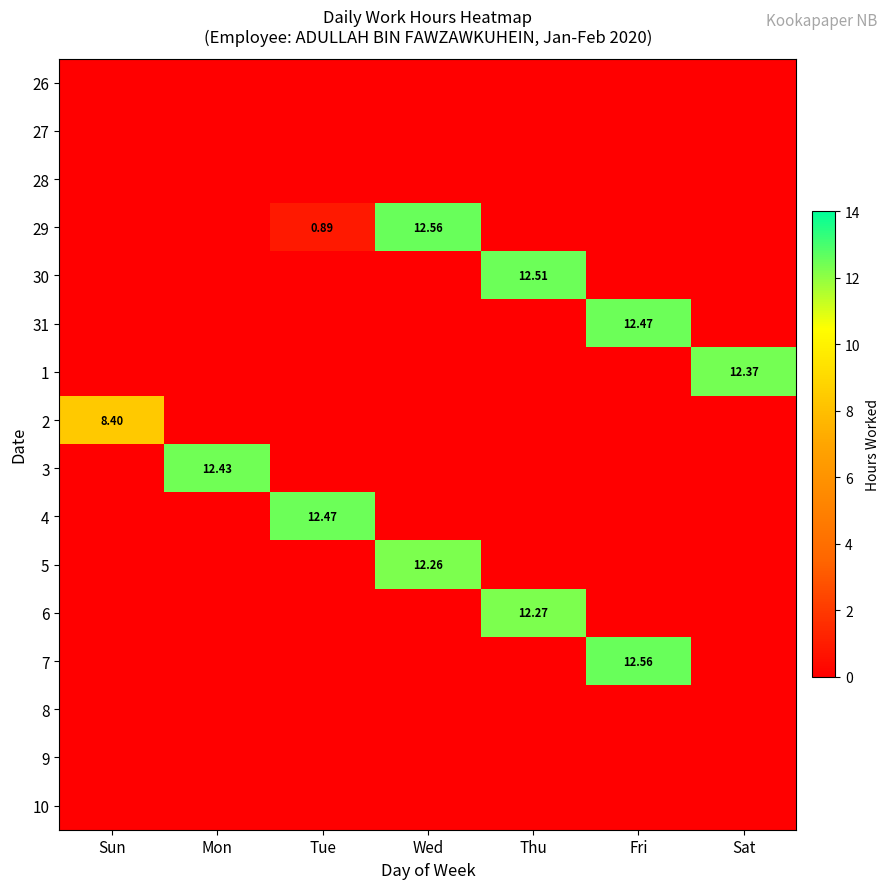

Count the number of categories in the chart.

7